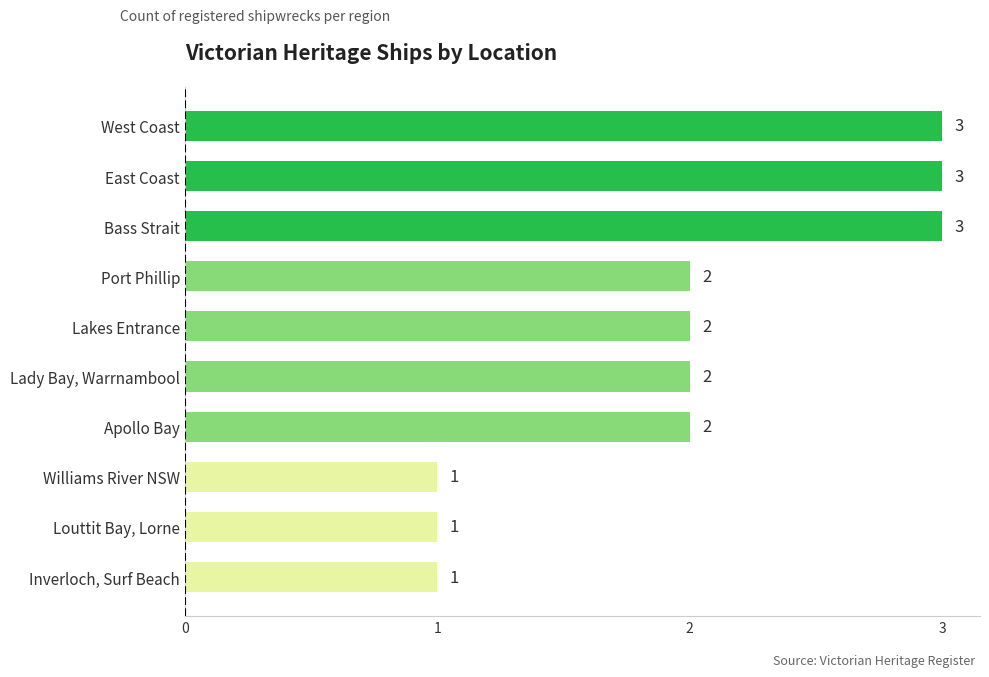

What is the sum of the values at Williams River NSW and Bass Strait?

4